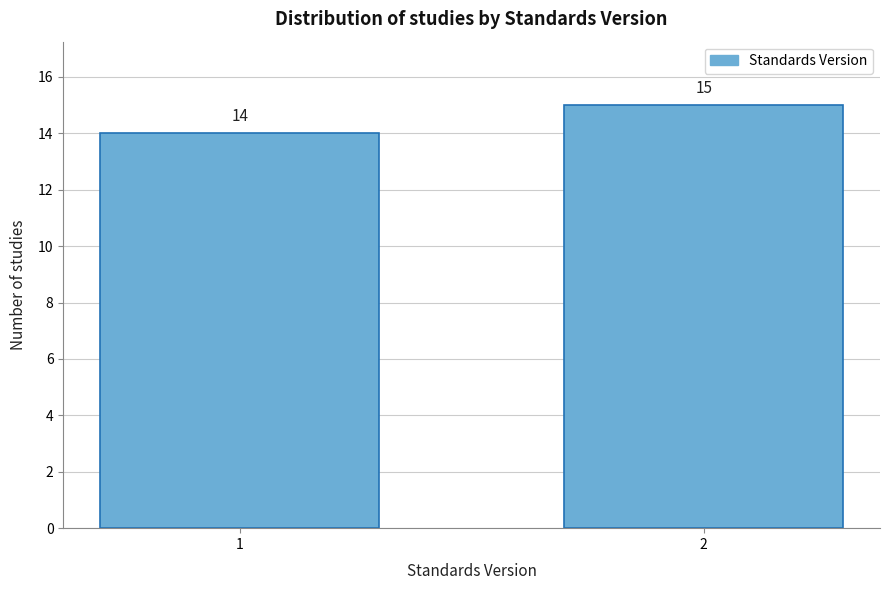

Reading left to right, extract all data points from this chart.

14	15